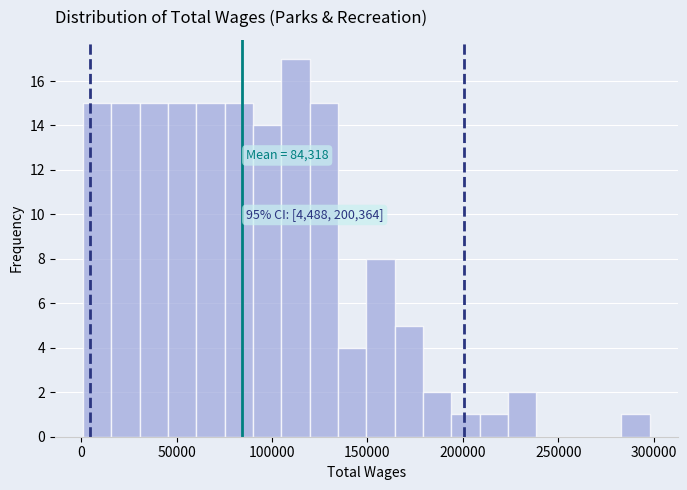

Read against the x-axis, roughly where is the centre of the tallest bar?

110000